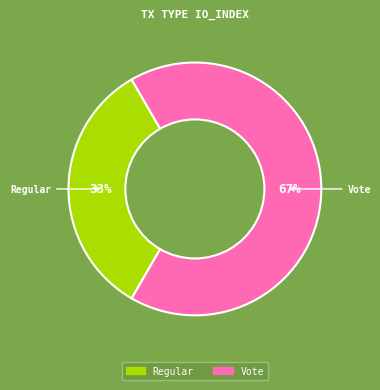

To the nearest percent, what percentage of the pie is Regular?

33%